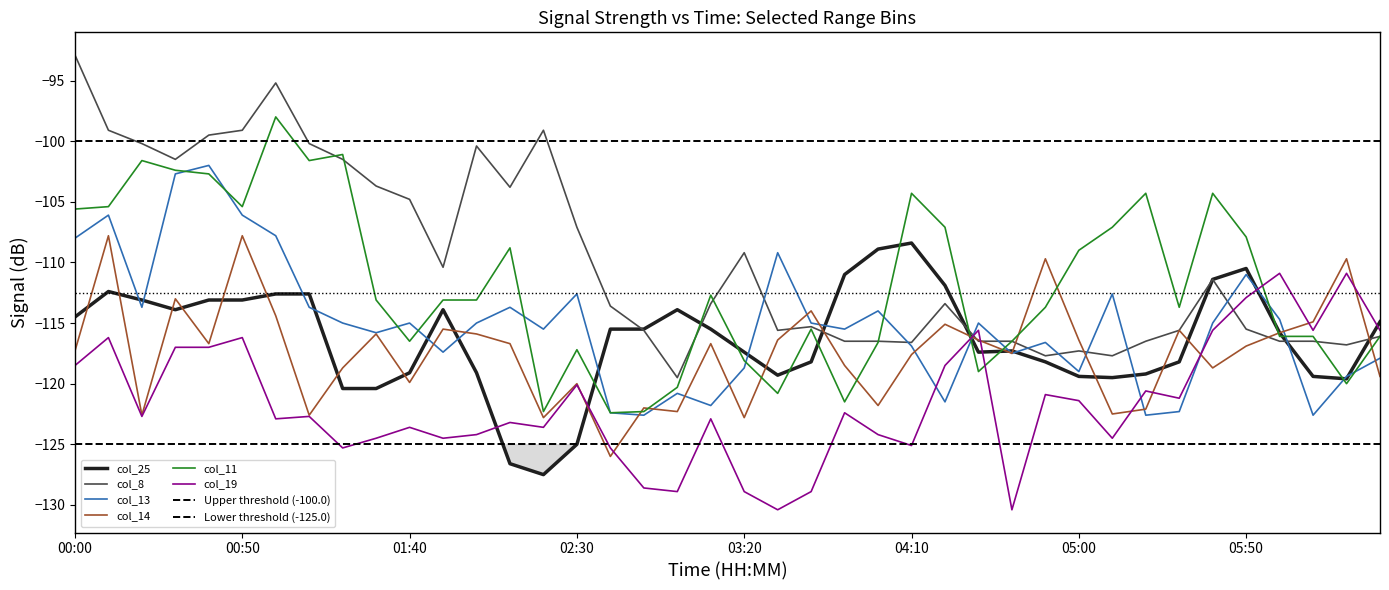

Is the value of col_8 at 05:30 greater than the value of col_14 at 04:20?

No